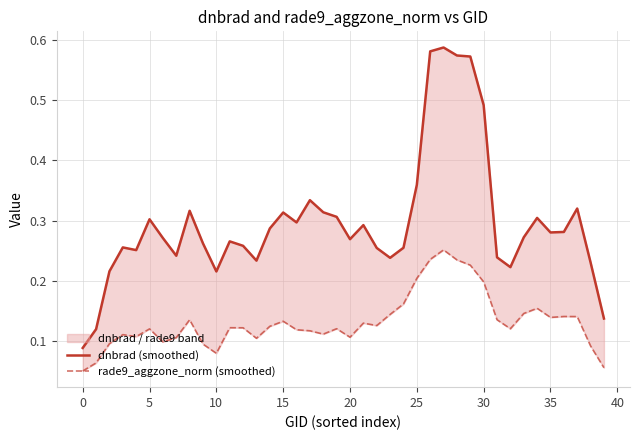

True or false: rade9_aggzone_norm (smoothed) has more than 1 interior local peaks.

True